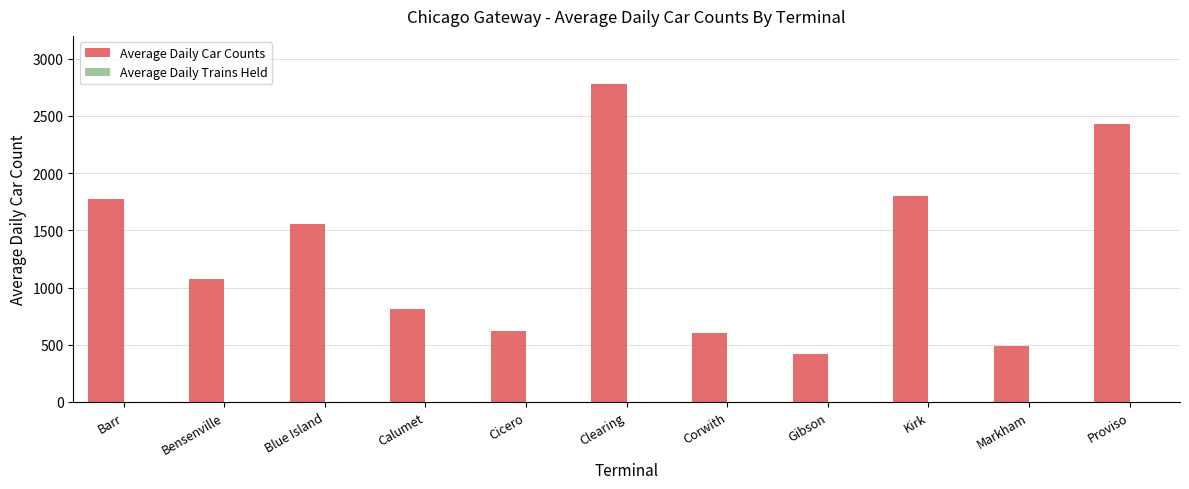

Which series changed the most between Clearing and Kirk?

Average Daily Car Counts